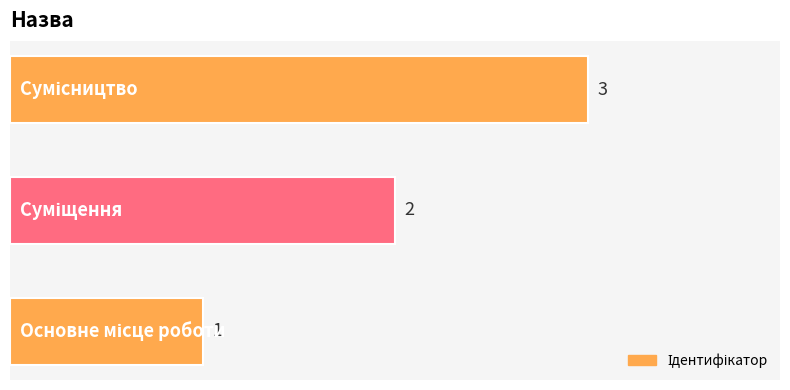

Count the number of data series in this chart.

1